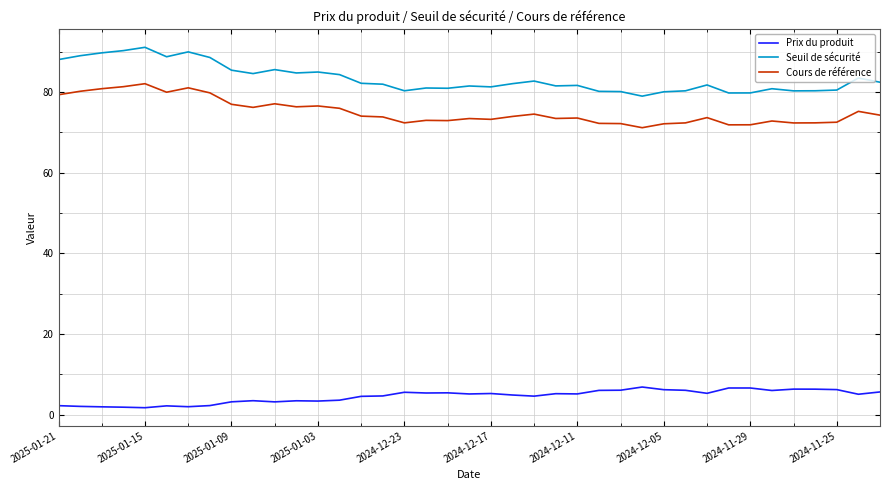

True or false: Seuil de sécurité and Prix du produit intersect in this chart.

False